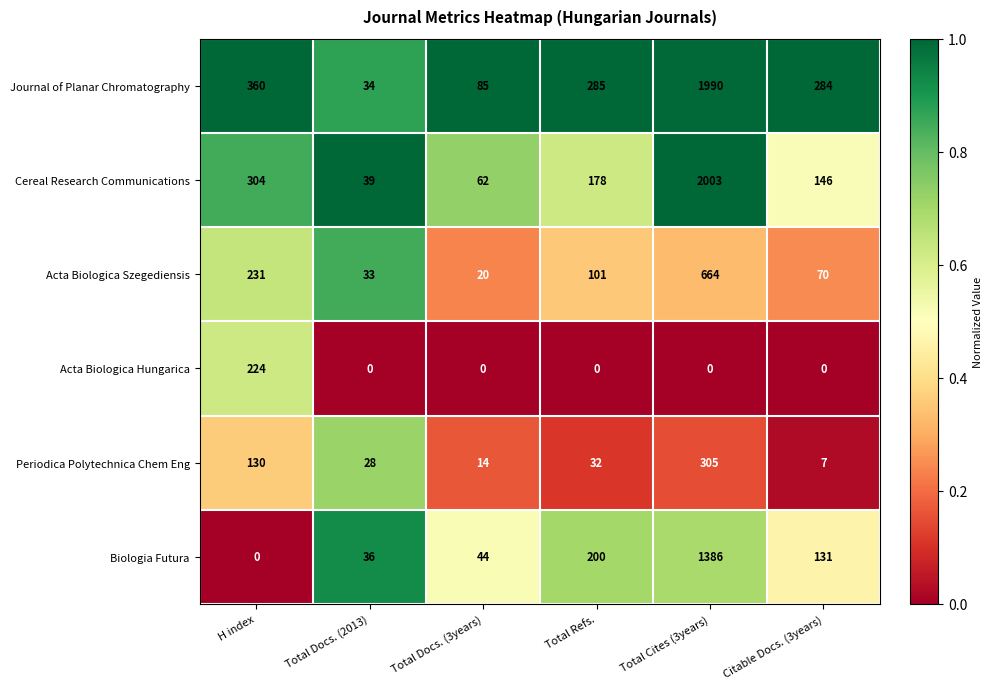

Which series has the largest total across all categories?

Journal of Planar Chromatography